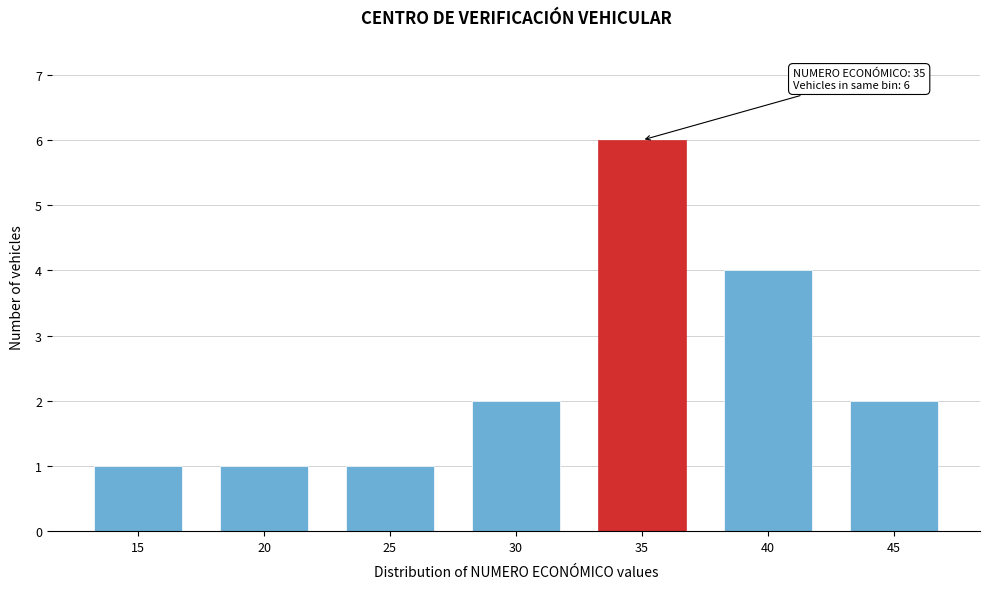

Reading left to right, what are all the values shown in this chart?

1	1	1	2	6	4	2